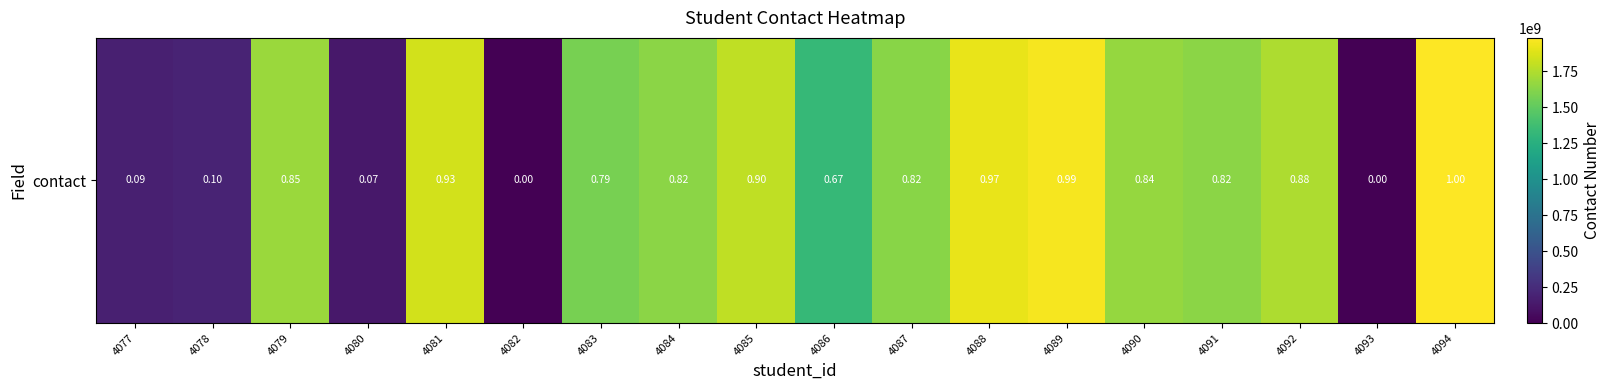

Reading left to right, what are all the values shown in this chart?

176687222	196061748	1684434969	131193140	1843107187	0	1570690004	1632985054	1791068757	1323720122	1625320263	1911771019	1953160864	1670120759	1632985054	1732996290	0	1979985300